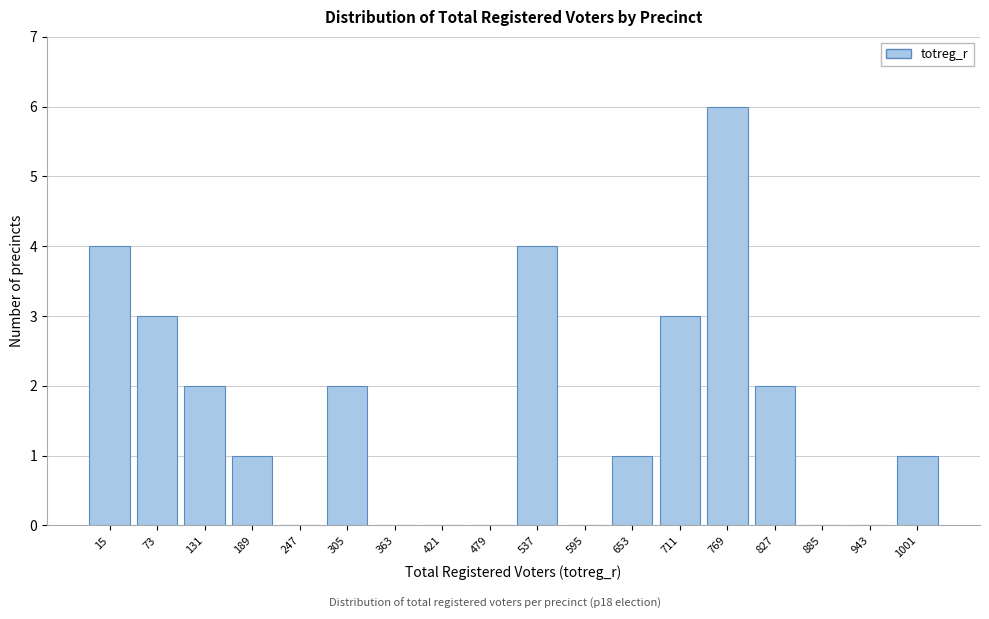

Reading left to right, what are all the values shown in this chart?

15=4	73=3	131=2	189=1	247=0	305=2	363=0	421=0	479=0	537=4	595=0	653=1	711=3	769=6	827=2	885=0	943=0	1001=1